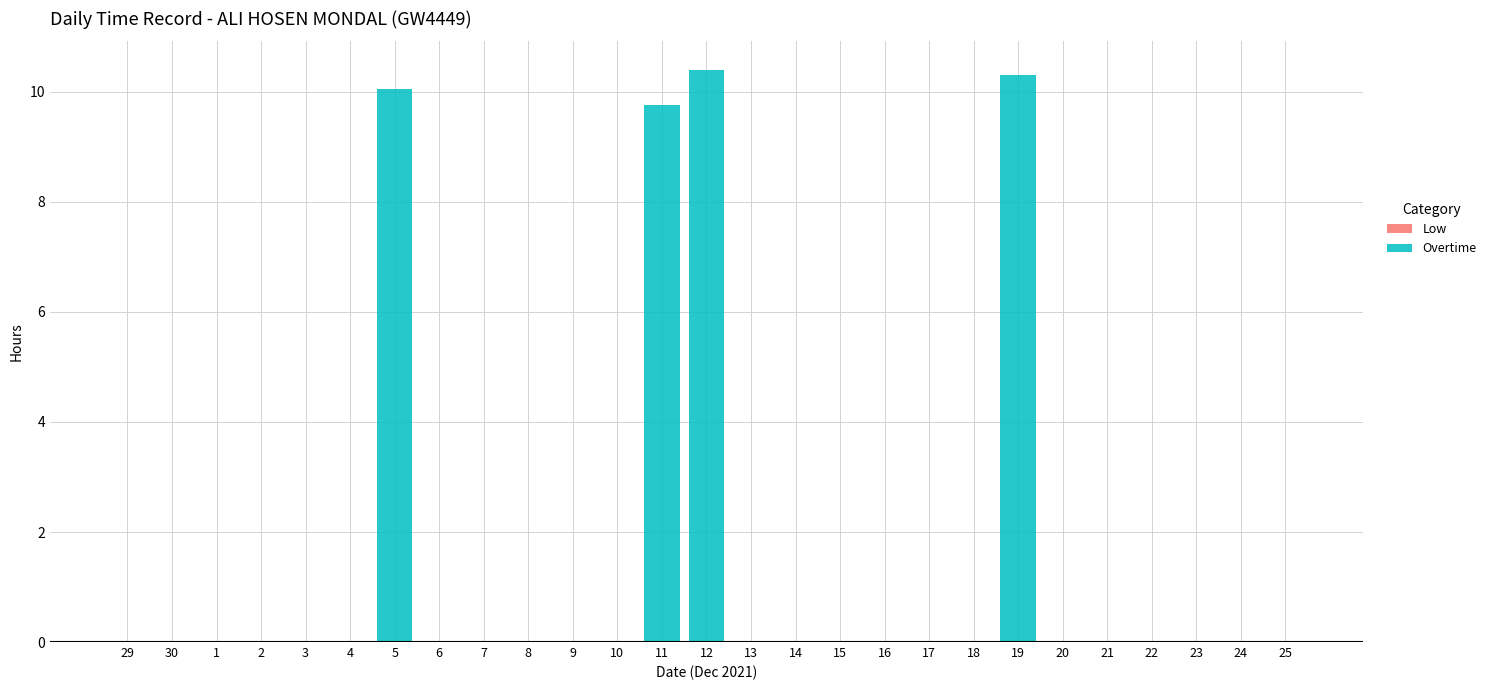

Reading left to right, list all the values displayed in this chart.

29=0.0	30=0.0	1=0.0	2=0.0	3=0.0	4=0.0	5=10.1	6=0.0	7=0.0	8=0.0	9=0.0	10=0.0	11=9.8	12=10.4	13=0.0	14=0.0	15=0.0	16=0.0	17=0.0	18=0.0	19=10.3	20=0.0	21=0.0	22=0.0	23=0.0	24=0.0	25=0.0